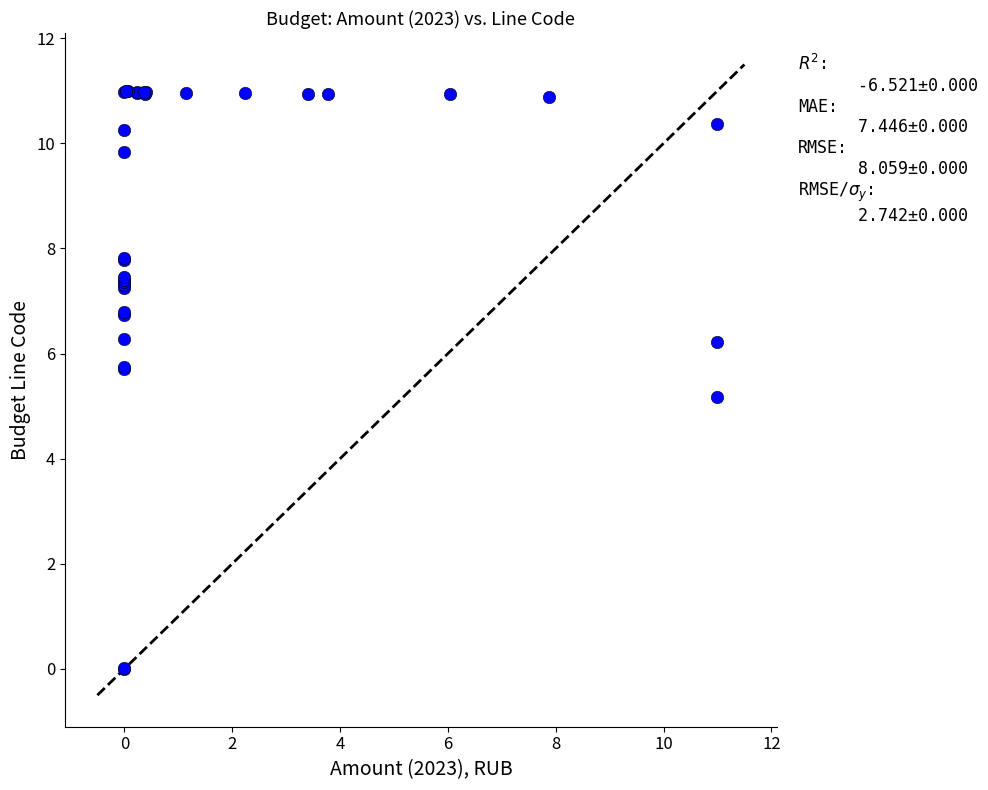

What Y value in the scatter plot is closest to 5?

5.2